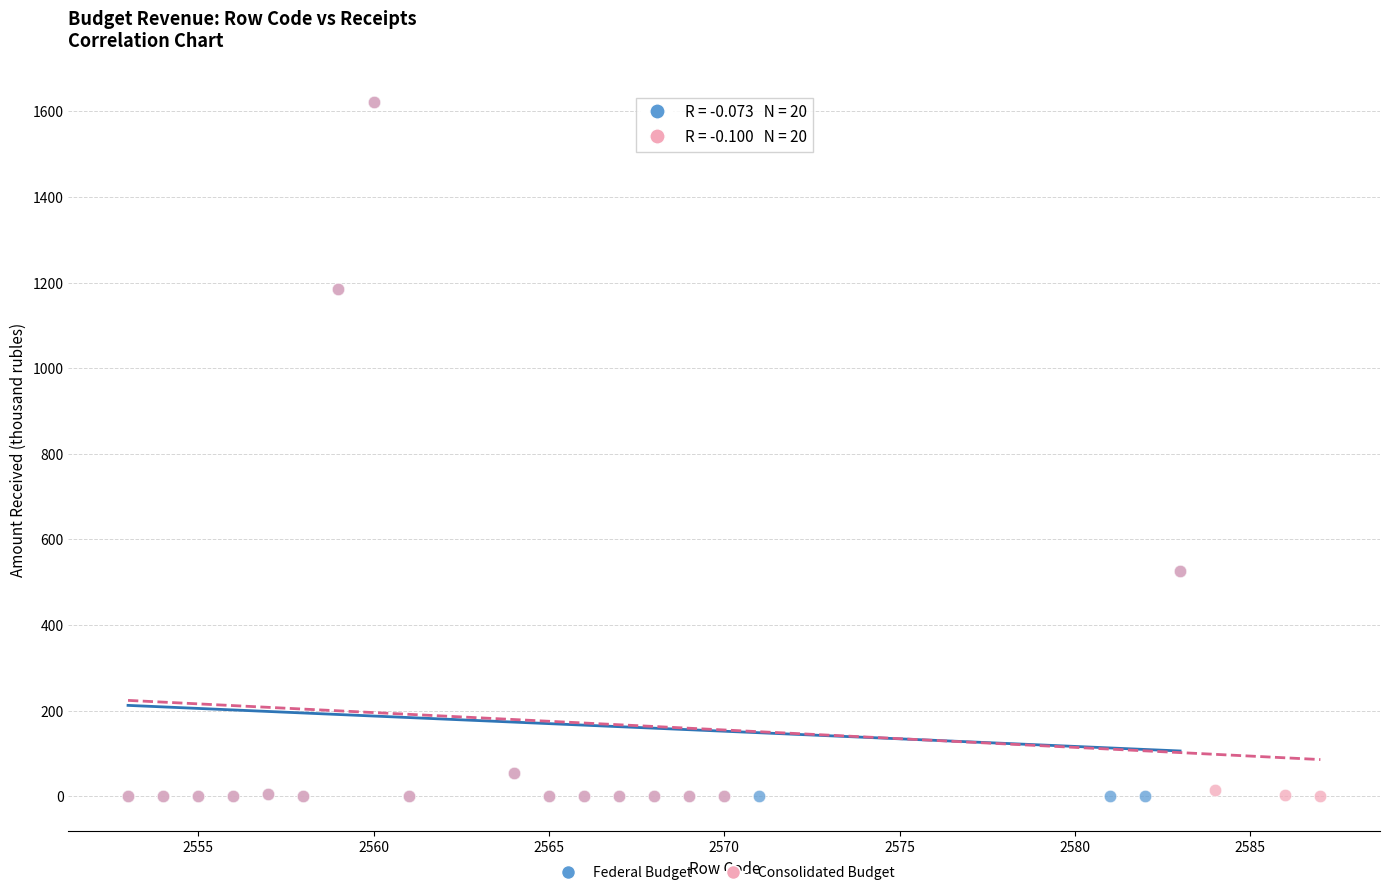

What are all the series names shown in the legend?

Federal Budget, Consolidated Budget